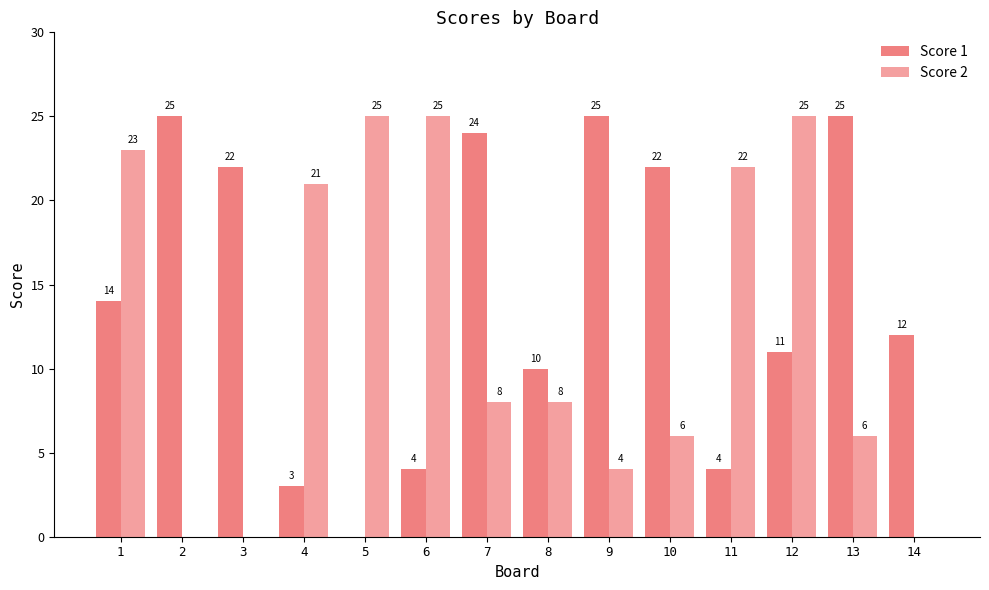

What is the maximum value shown in the chart?

25